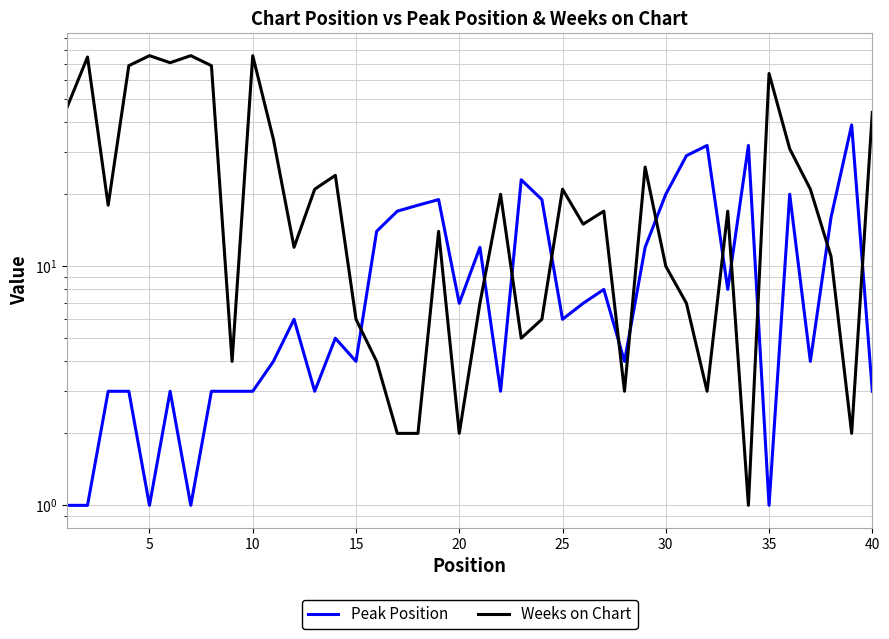

What are all the series names shown in the legend?

Peak Position, Weeks on Chart